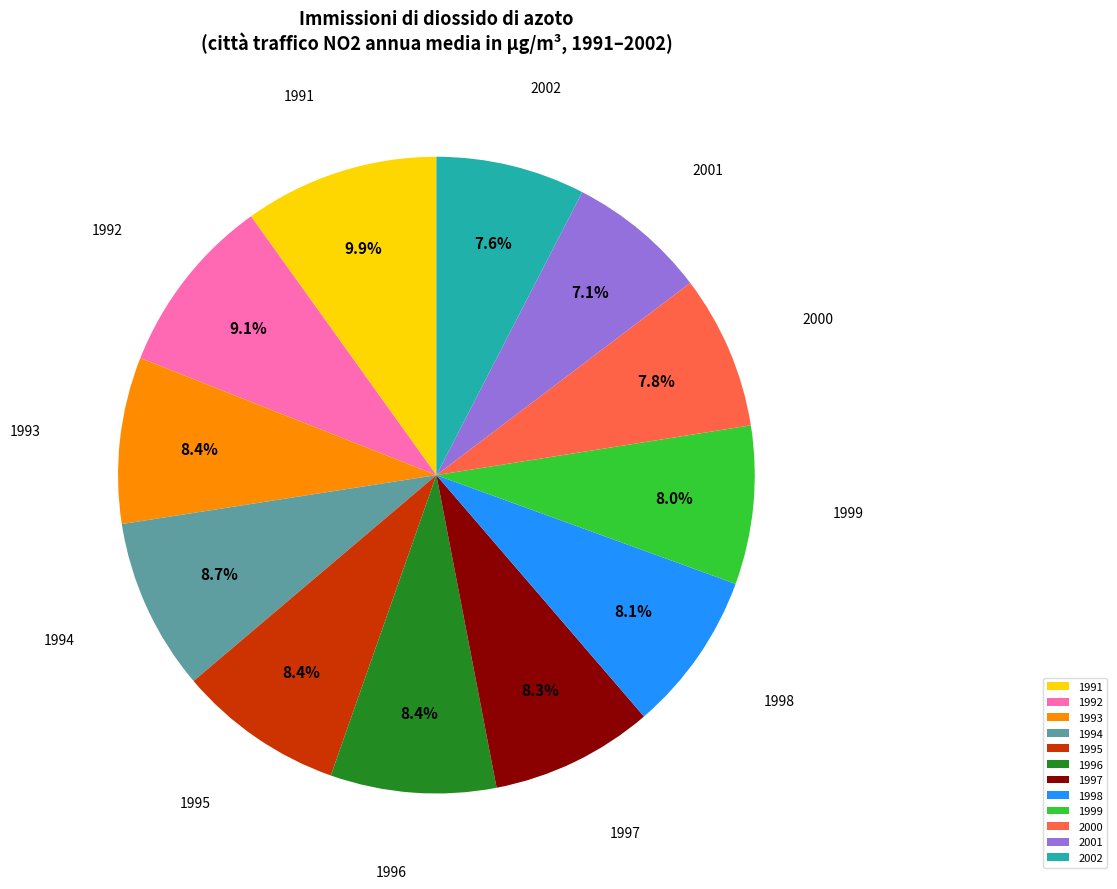

Between 1991 and 1997, which is larger?

1991